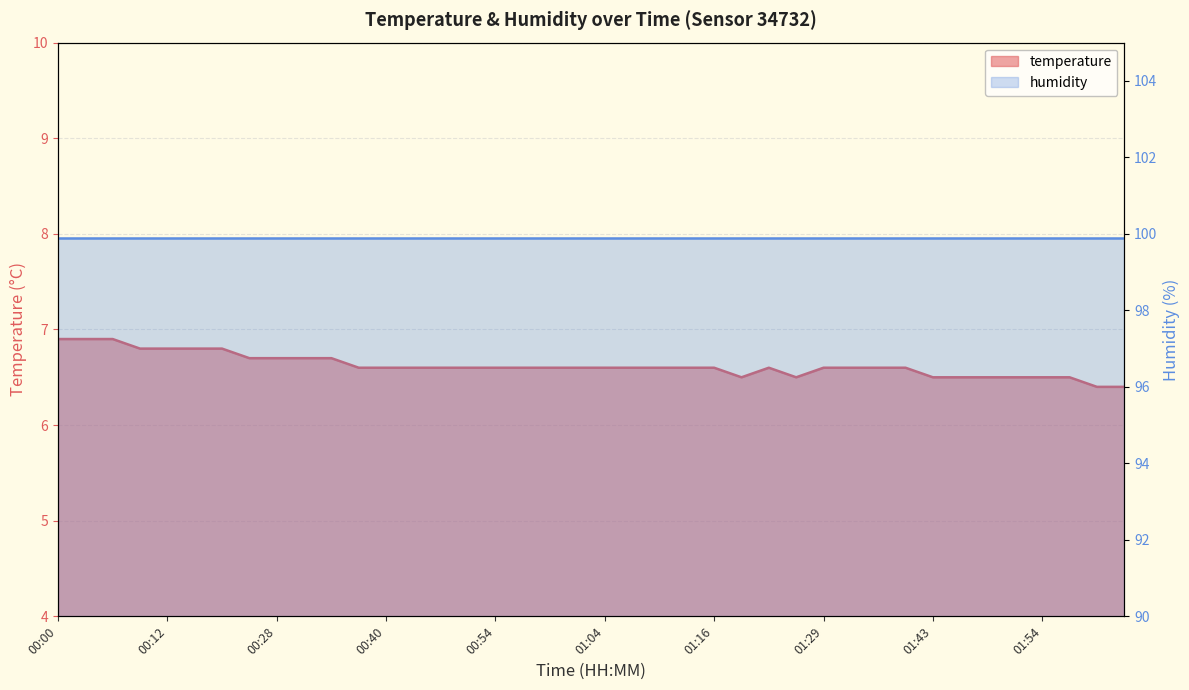

Reading right to left, list all the values displayed in this chart.

02:08=6.4	02:01=6.4	01:58=6.5	01:54=6.5	01:51=6.5	01:48=6.5	01:45=6.5	01:43=6.5	01:39=6.6	01:35=6.6	01:32=6.6	01:29=6.6	01:25=6.5	01:22=6.6	01:19=6.5	01:16=6.6	01:13=6.6	01:10=6.6	01:07=6.6	01:04=6.6	01:02=6.6	00:59=6.6	00:57=6.6	00:54=6.6	00:51=6.6	00:48=6.6	00:42=6.6	00:40=6.6	00:37=6.6	00:34=6.7	00:31=6.7	00:28=6.7	00:25=6.7	00:21=6.8	00:18=6.8	00:12=6.8	00:09=6.8	00:06=6.9	00:03=6.9	00:00=6.9